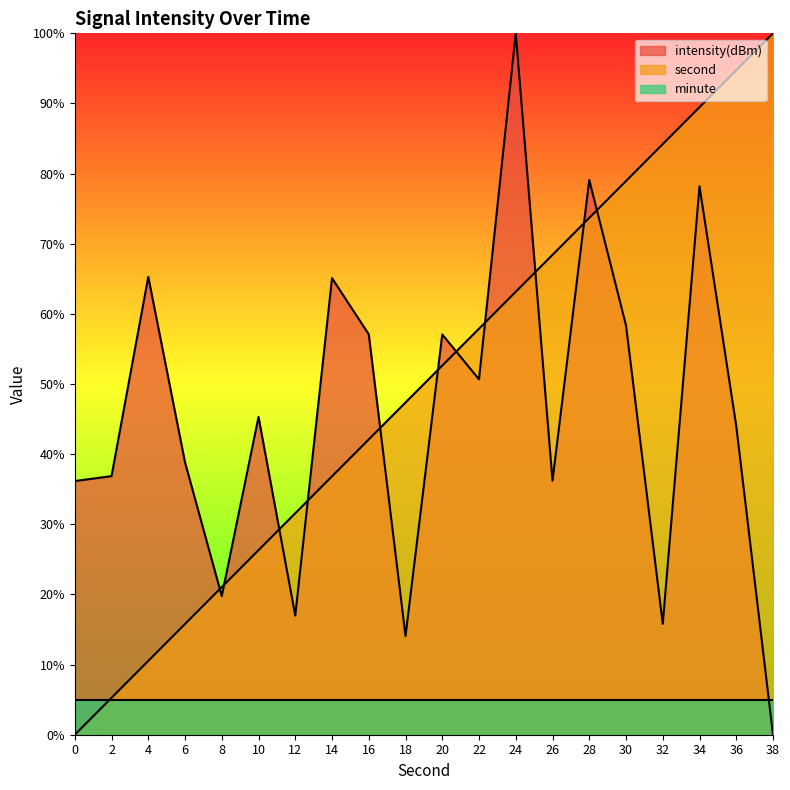

At 32, list the series in order from largest to smallest.

second, intensity(dBm), minute